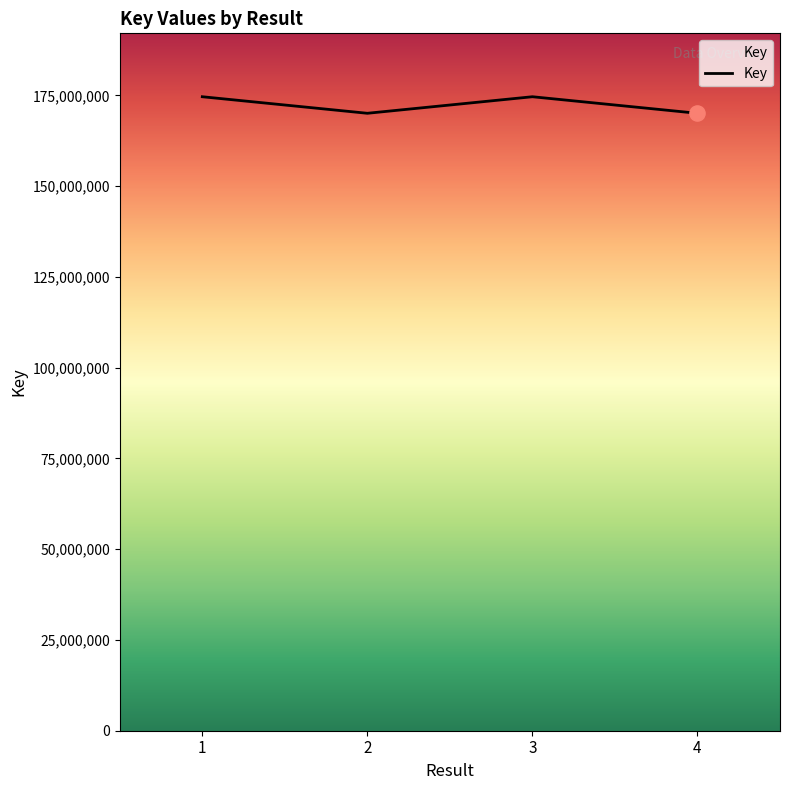

Which has a higher value, 1 or 2?

1